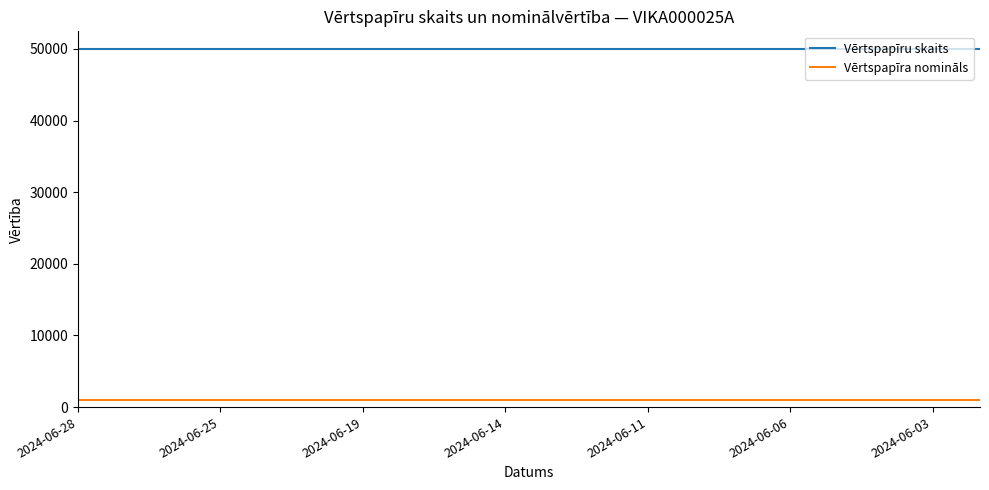

Rank the series by their maximum value, from highest to lowest.

Vērtspapīru skaits, Vērtspapīra nomināls